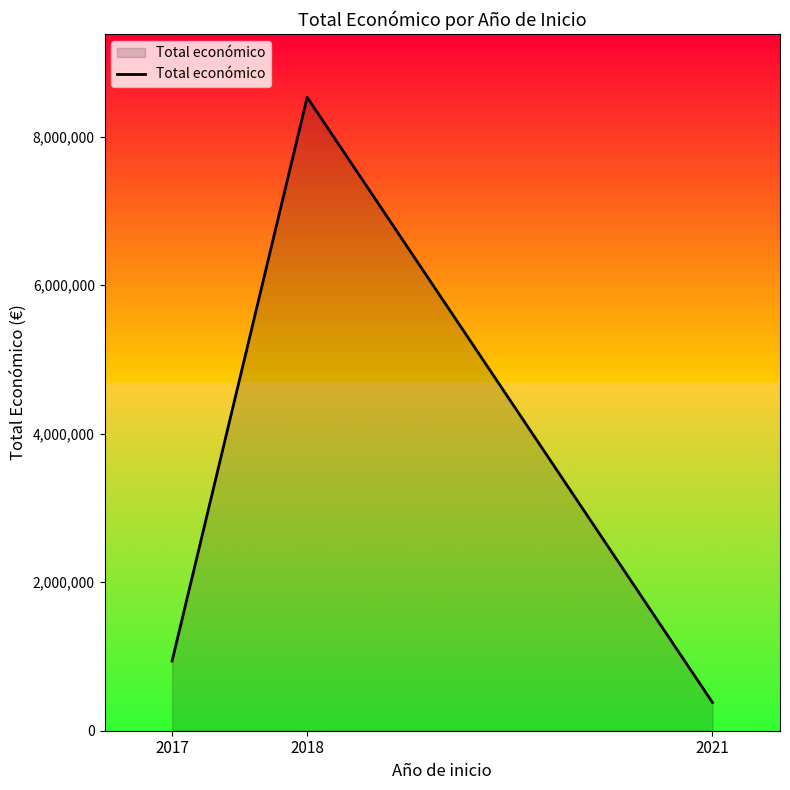

List the labels in order of value, largest first.

2018, 2017, 2021